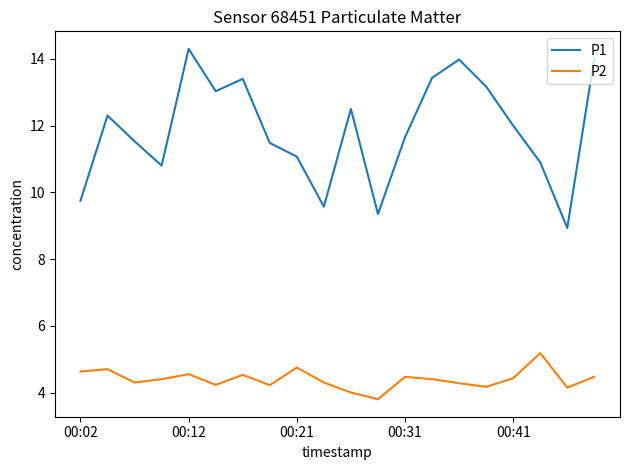

What is the minimum value for P2?

3.8